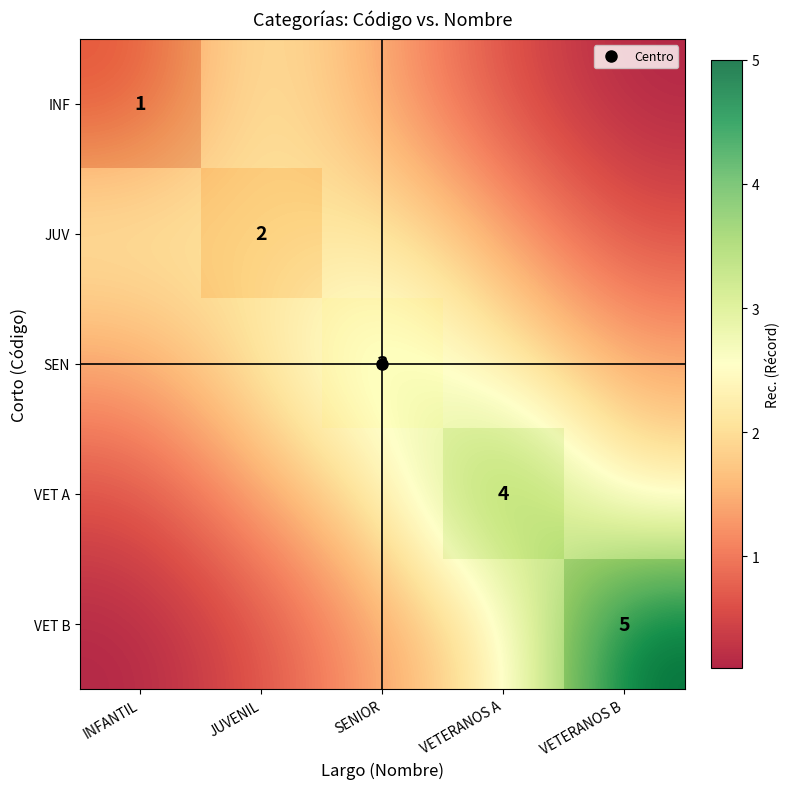

Which category has the highest value in the JUV series?

INFANTIL